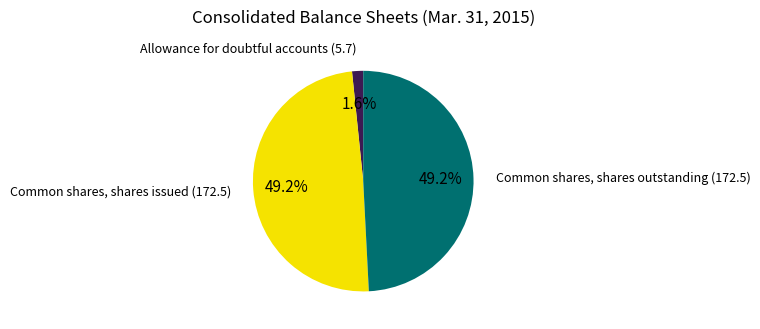

Is the sum of Common shares, shares issued and Allowance for doubtful accounts greater than half?

Yes